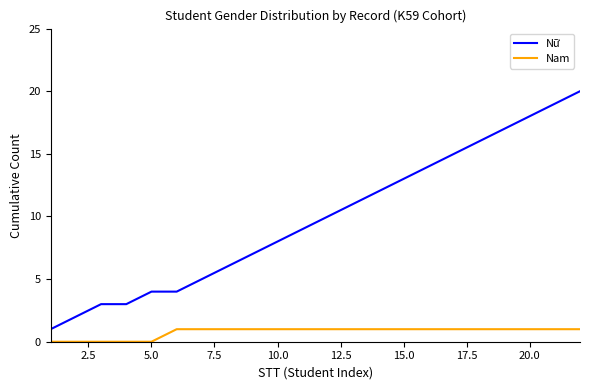

Which series has the largest range (max minus min)?

Nữ